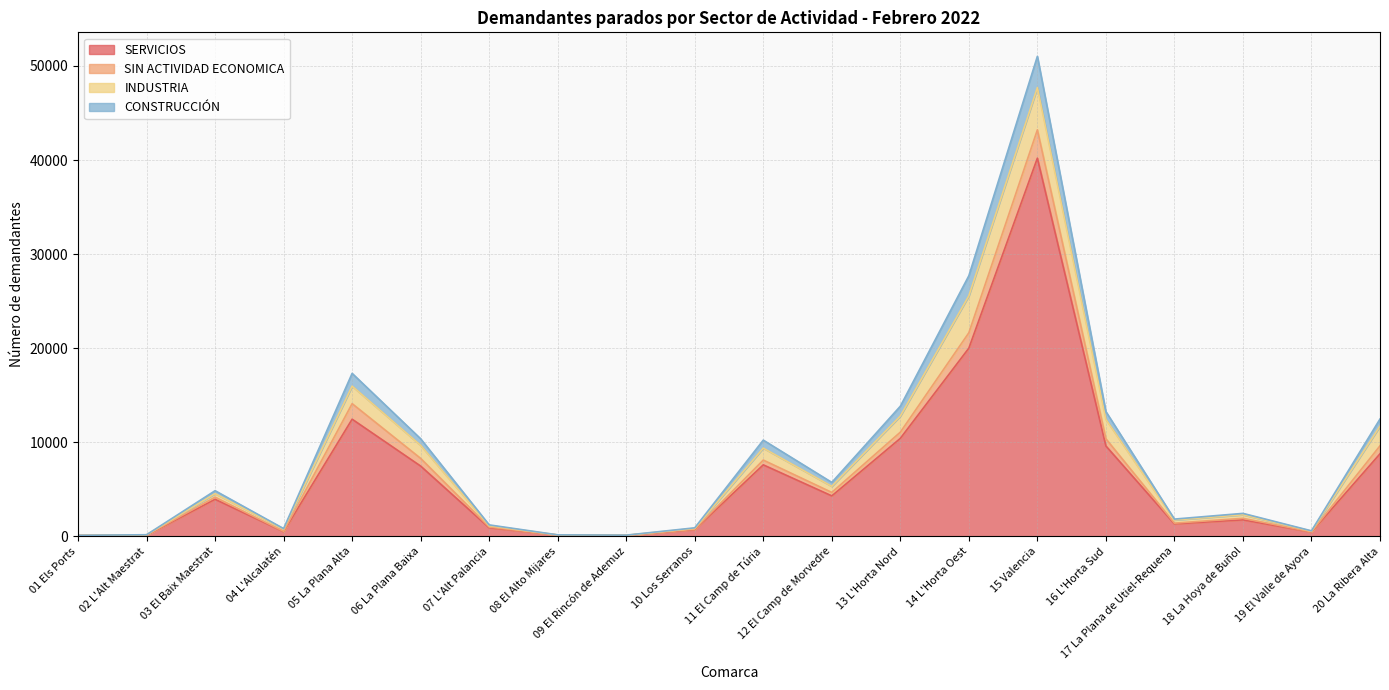

The SERVICIOS series shows 27 at 01 Els Ports. True or false?

False